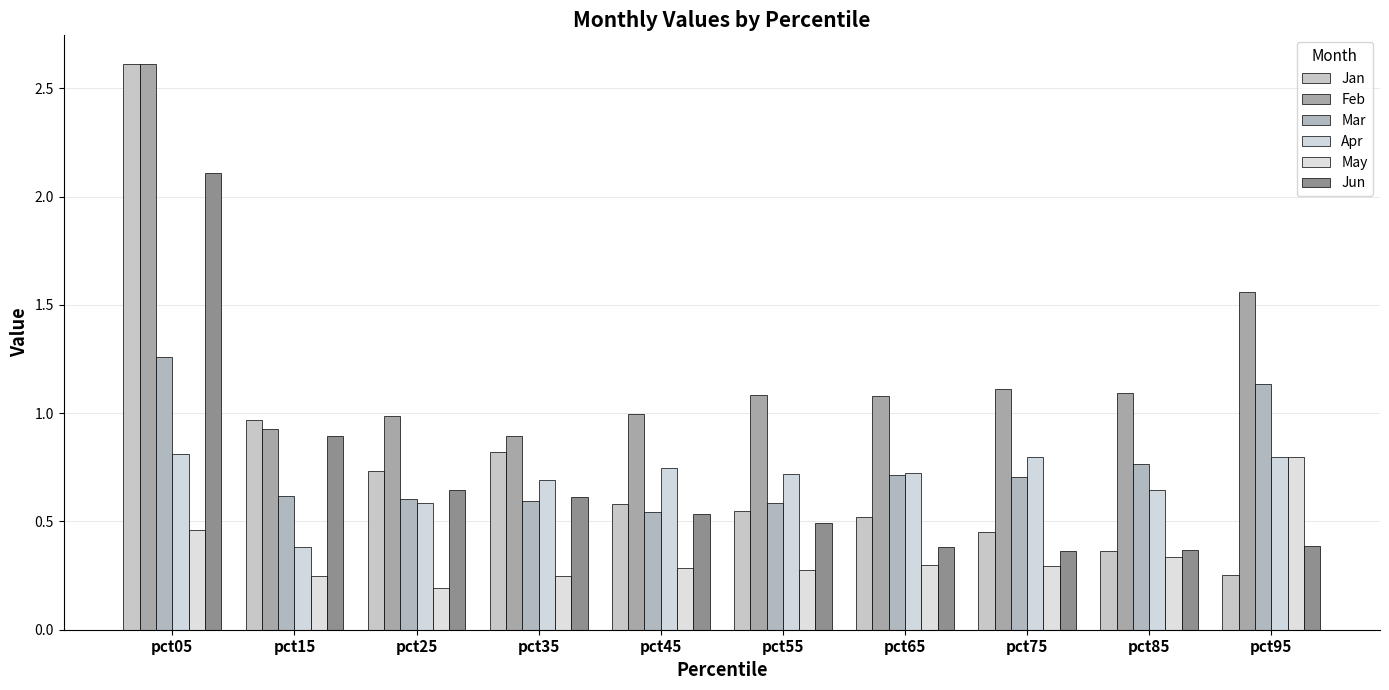

How many data points does each series have?

10